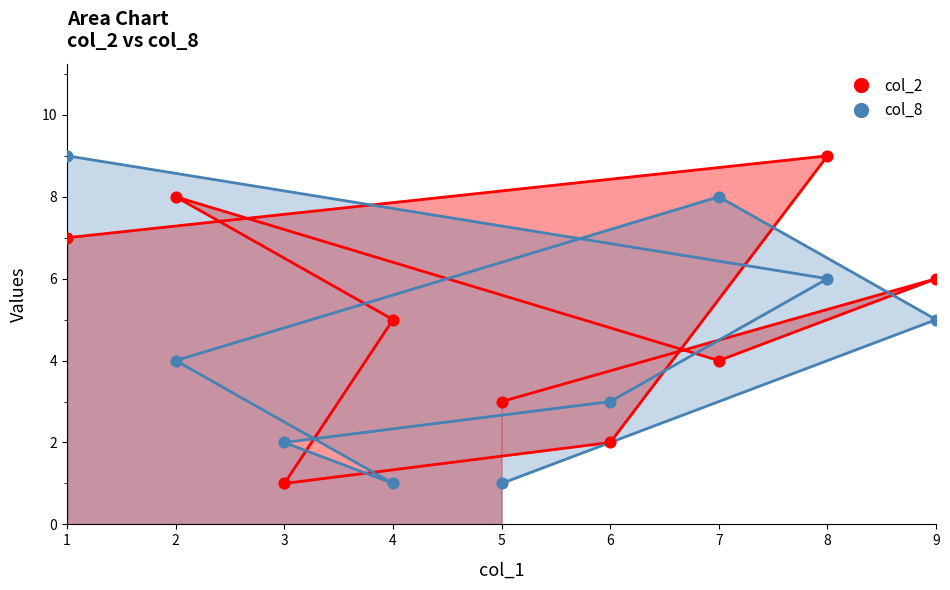

Which series has the largest Y range (max minus min)?

col_2